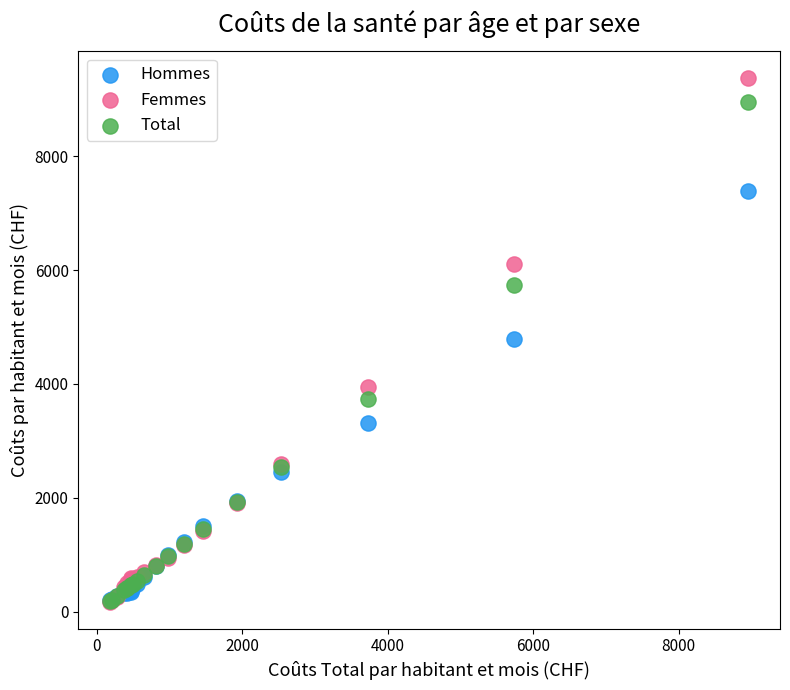

Which series has the widest spread of Y values?

Femmes